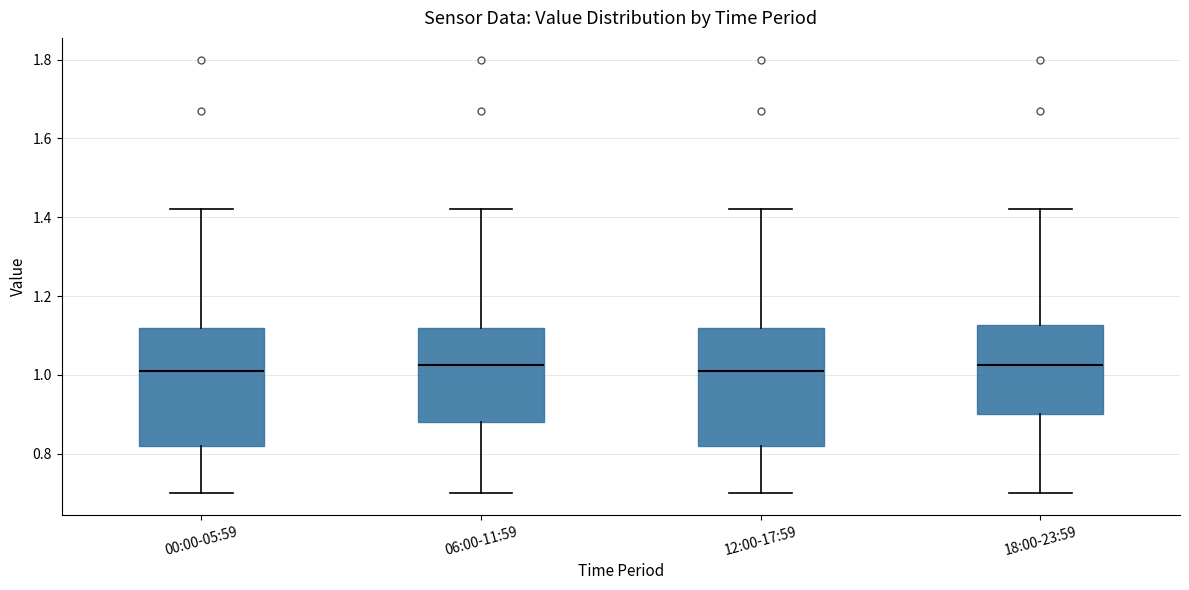

Reading left to right, transcribe this box plot: for each box, give where its median line is, the range the box spans, and where its two whiskers end, as read against the y-axis. The values are not printed on the chart, so give them approximately, as read against the axis.

00:00-05:59: median 1.02, box 0.82 to 1.12, whiskers 0.70 to 1.42
06:00-11:59: median 1.02, box 0.88 to 1.12, whiskers 0.70 to 1.42
12:00-17:59: median 1.02, box 0.82 to 1.12, whiskers 0.70 to 1.42
18:00-23:59: median 1.02, box 0.90 to 1.12, whiskers 0.70 to 1.42